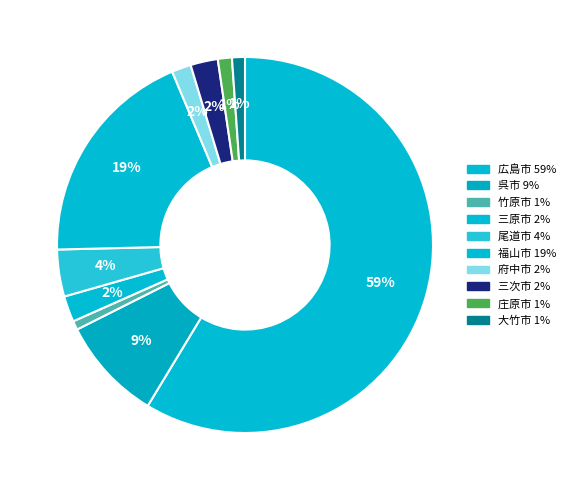

Is there a majority slice in this chart?

Yes